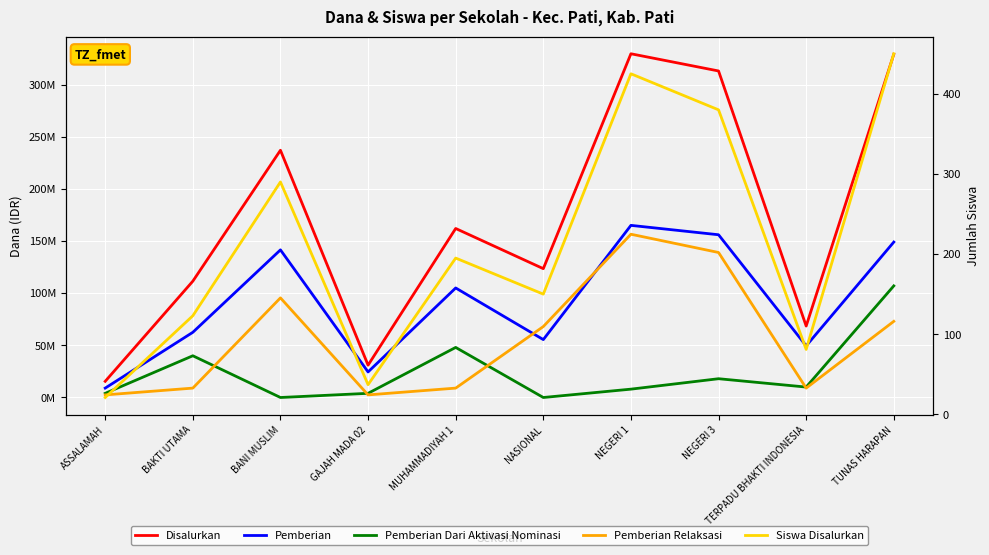

Reading left to right, what are all the values shown in this chart?

Disalurkan: 15500000	111500000	237000000	31000000	162000000	123500000	329500000	313000000	68500000	329000000
Pemberian: 9000000	62500000	141500000	24500000	105000000	55500000	165000000	156000000	49500000	149000000
Pemberian Dari Aktivasi Nominasi: 4000000	40000000	0	4000000	48000000	0	8000000	18000000	10000000	107000000
Pemberian Relaksasi: 2500000	9000000	95500000	2500000	9000000	68000000	156500000	139000000	9000000	73000000
Siswa Disalurkan: 21	123	290	37	195	150	425	380	81	450